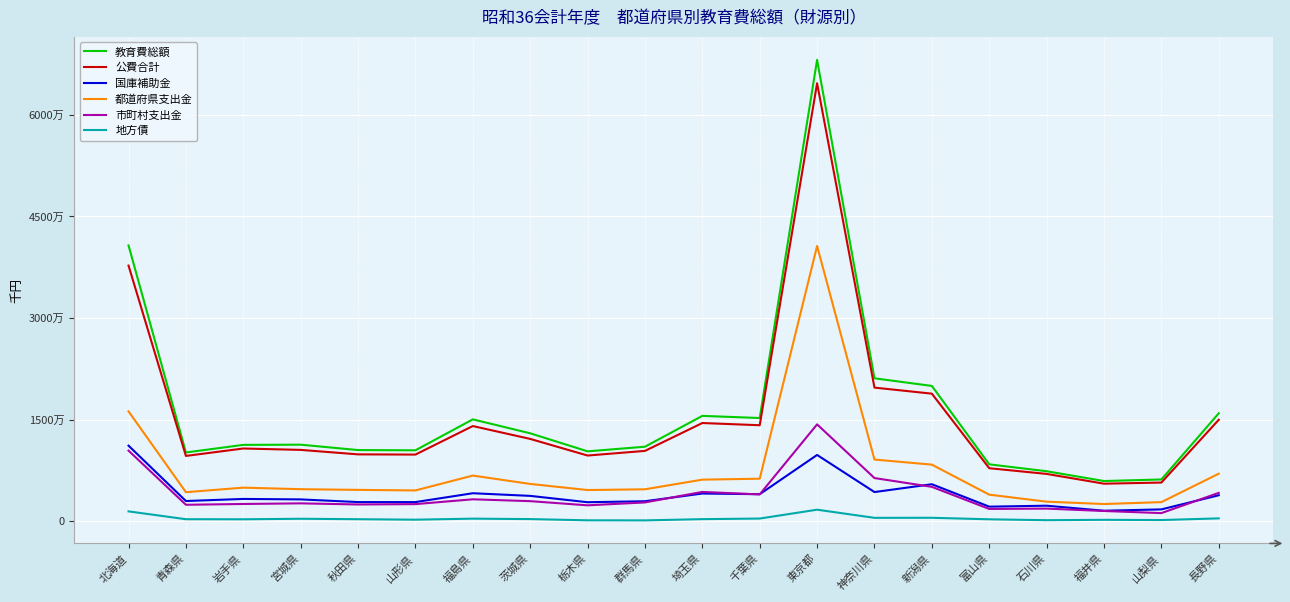

What are all the series names shown in the legend?

教育費総額, 公費合計, 国庫補助金, 都道府県支出金, 市町村支出金, 地方債